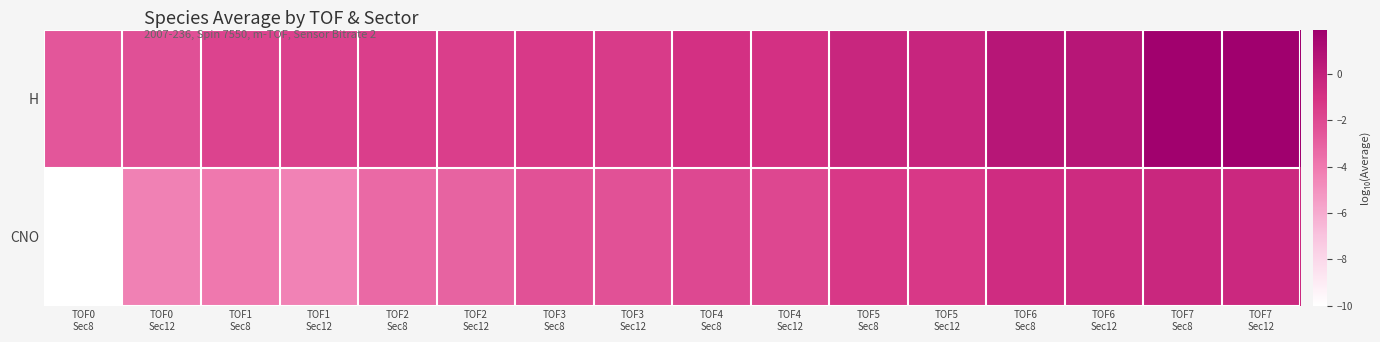

Rank the series by their average value, from highest to lowest.

H, CNO